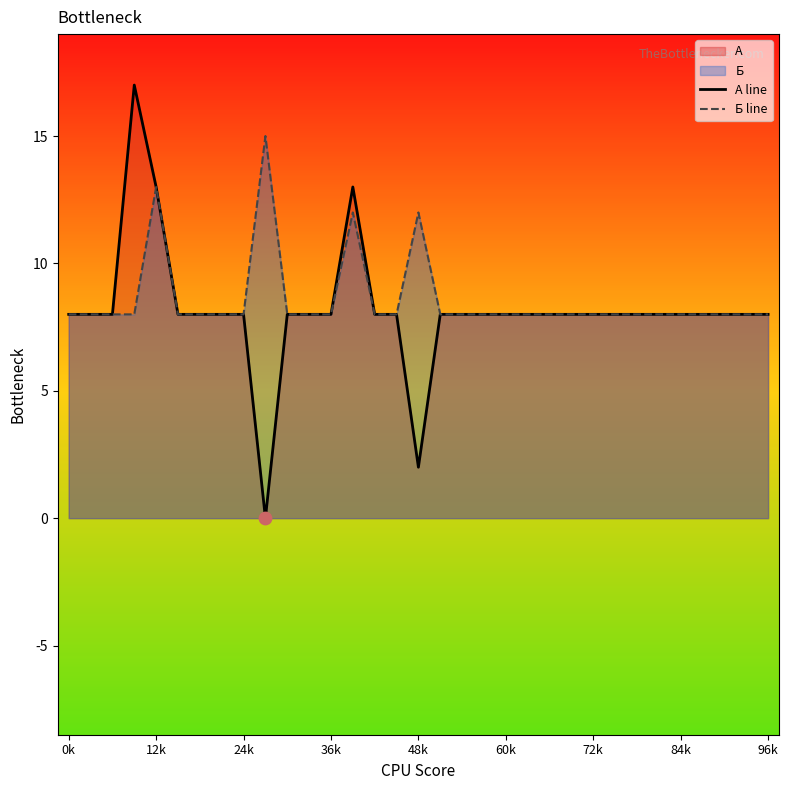

Which series has the widest spread of Y values?

А line